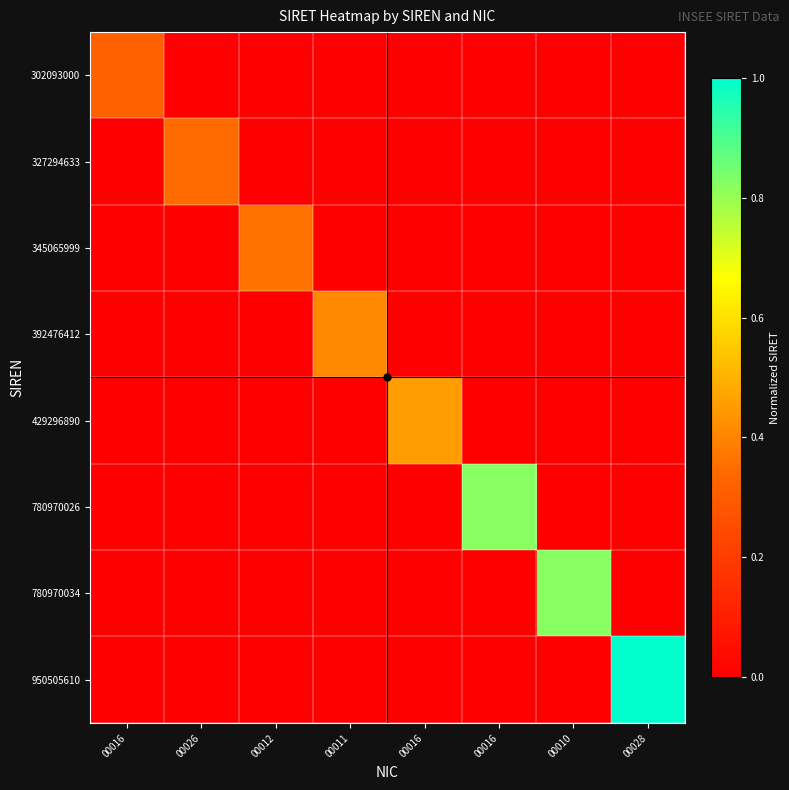

What is the total value across all series at 00011?

0.4